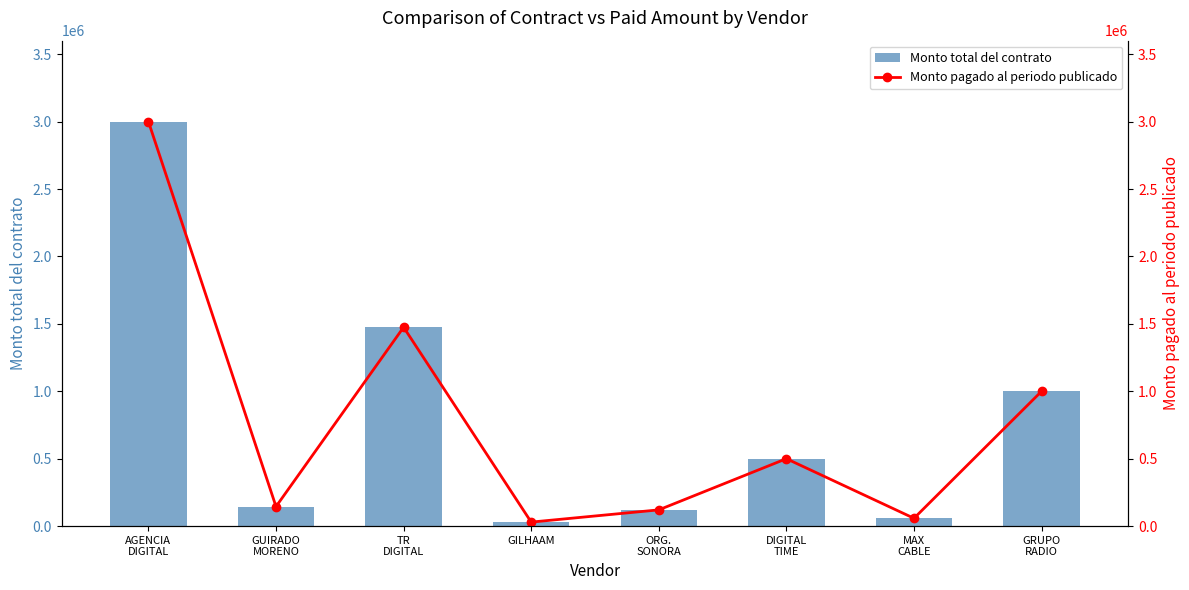

The value of Monto pagado al periodo publicado at TR
DIGITAL is 2188382.6. True or false?

False